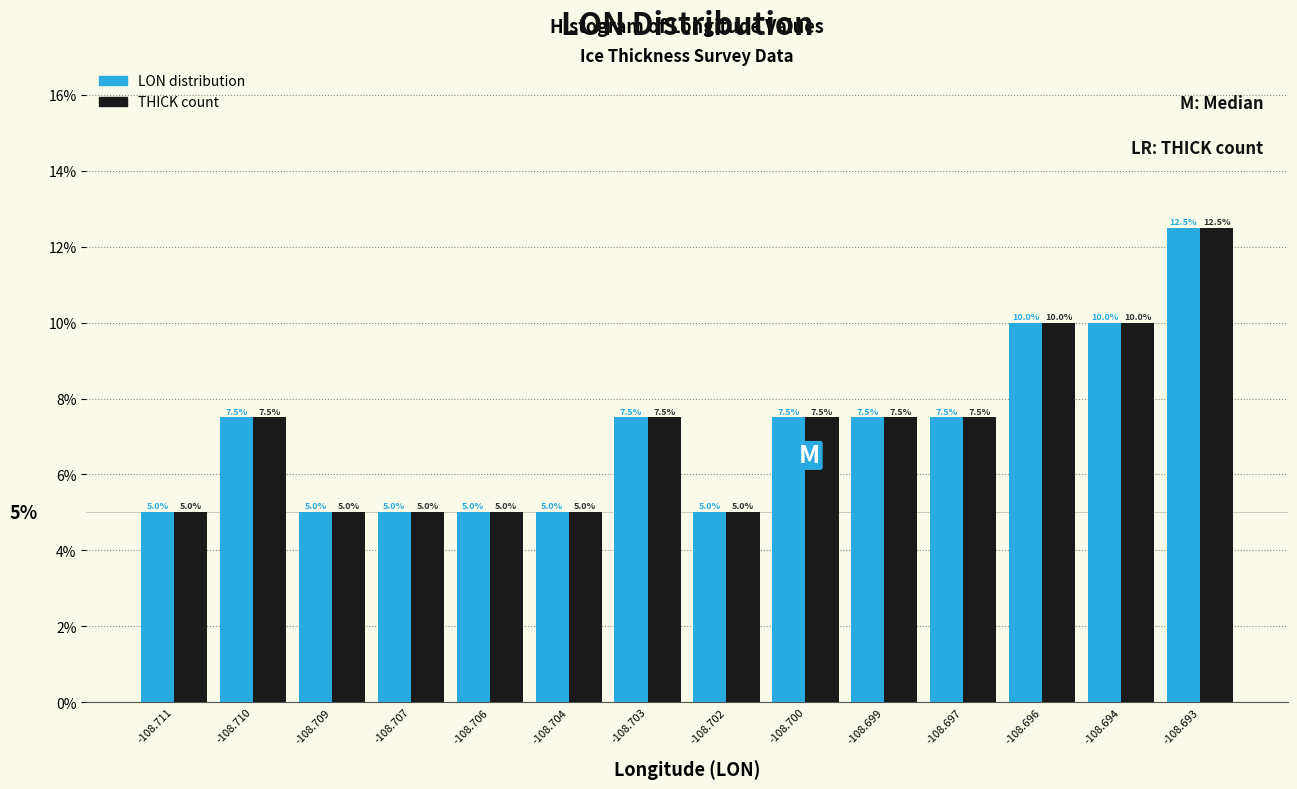

Reading right to left, what are all the values shown in this chart?

LON distribution: 12.5	10.0	10.0	7.5	7.5	7.5	5.0	7.5	5.0	5.0	5.0	5.0	7.5	5.0
THICK count: 12.5	10.0	10.0	7.5	7.5	7.5	5.0	7.5	5.0	5.0	5.0	5.0	7.5	5.0